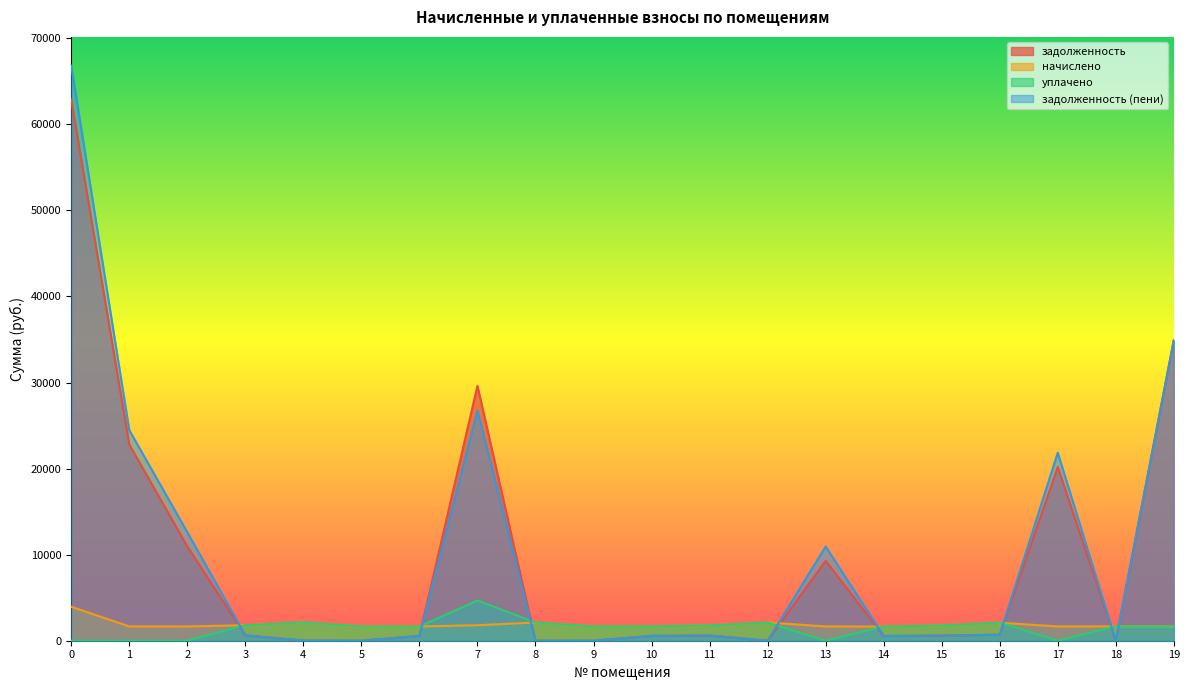

Does the chart display data point markers on the line(s)?

No